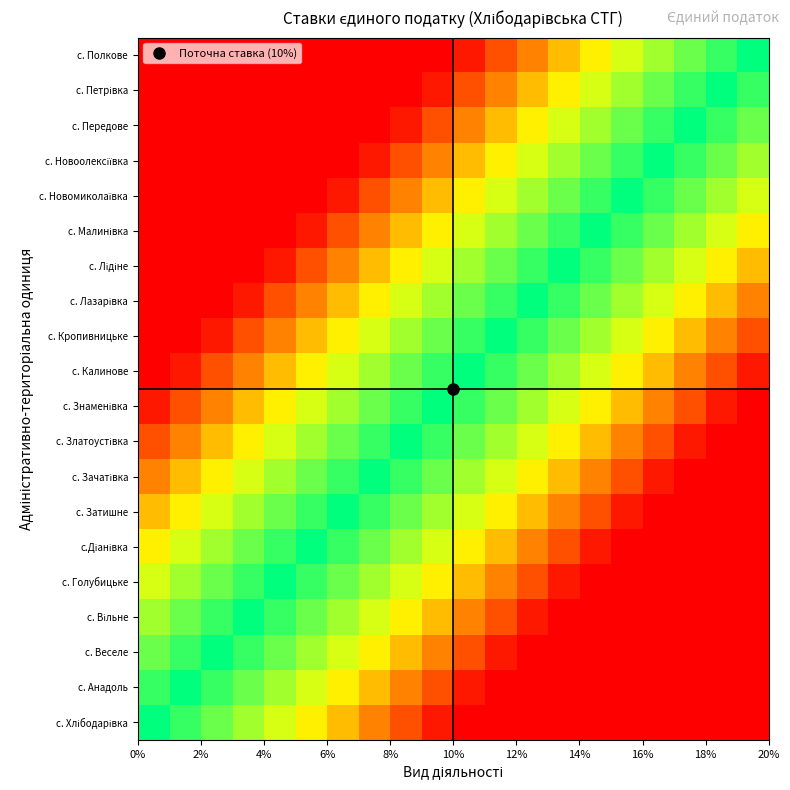

At how many categories does at least one series exceed 0?

19